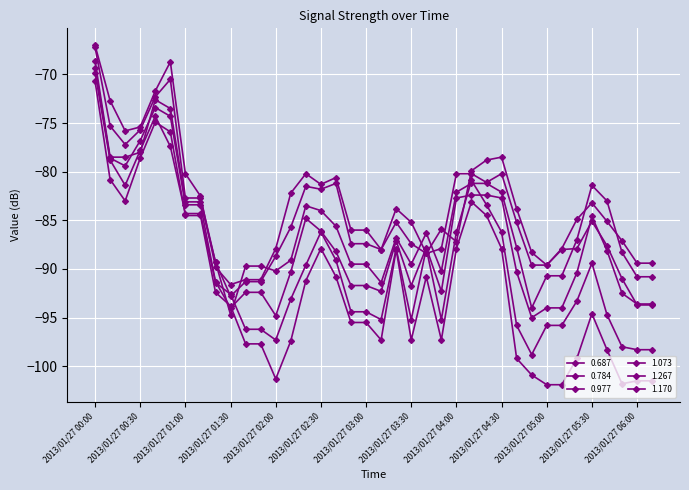

Reading left to right, transcribe all the data shown in this chart.

0.687: -67.0	-72.7	-75.8	-75.4	-71.7	-68.7	-80.2	-82.5	-89.8	-91.6	-91.1	-91.1	-87.9	-82.2	-80.2	-81.3	-80.6	-86.0	-86.0	-88.0	-83.8	-85.2	-88.4	-85.9	-87.2	-79.9	-78.8	-78.5	-83.8	-88.3	-89.6	-87.9	-84.9	-83.2	-85.1	-87.1	-89.4	-89.4
0.784: -67.2	-75.3	-77.2	-75.7	-72.3	-70.5	-82.7	-82.7	-89.3	-92.8	-91.3	-91.3	-88.7	-85.7	-81.5	-81.8	-81.2	-87.4	-87.4	-88.0	-85.2	-87.4	-88.4	-87.9	-80.2	-80.2	-81.1	-80.2	-85.2	-89.6	-89.6	-88.0	-87.9	-85.1	-87.6	-91.0	-93.7	-93.7
0.977: -68.6	-78.5	-78.5	-78.0	-72.6	-73.5	-83.1	-83.1	-89.3	-94.7	-89.7	-89.7	-90.2	-89.1	-83.5	-84.0	-85.6	-89.5	-89.5	-91.4	-86.8	-89.5	-86.3	-90.2	-82.1	-81.2	-81.2	-82.1	-87.8	-94.0	-90.7	-90.7	-87.0	-81.4	-83.0	-88.3	-90.8	-90.8
1.073: -69.3	-78.6	-79.4	-76.8	-73.4	-74.3	-83.4	-83.4	-91.3	-94.0	-92.4	-92.4	-94.8	-90.3	-84.8	-86.1	-88.2	-91.7	-91.7	-92.3	-87.1	-91.7	-87.8	-92.3	-82.7	-82.4	-82.4	-82.7	-90.3	-95.0	-94.0	-94.0	-90.4	-84.6	-88.1	-92.5	-93.6	-93.6
1.267: -70.7	-80.8	-83.0	-78.6	-74.9	-75.9	-84.5	-84.5	-92.4	-93.8	-97.7	-97.7	-101.3	-97.4	-91.2	-87.9	-90.8	-95.5	-95.5	-97.3	-88.0	-97.3	-90.8	-97.3	-87.9	-83.1	-84.5	-87.9	-99.2	-100.9	-101.9	-101.9	-99.2	-94.6	-98.3	-101.8	-101.5	-101.5
1.170: -69.8	-78.8	-81.4	-77.8	-74.3	-77.4	-84.3	-84.3	-91.4	-92.6	-96.2	-96.2	-97.3	-93.1	-89.6	-86.2	-89.1	-94.4	-94.4	-95.2	-87.9	-95.2	-87.9	-95.2	-86.2	-80.9	-83.4	-86.2	-95.8	-98.8	-95.8	-95.8	-93.3	-89.4	-94.7	-98.0	-98.3	-98.3